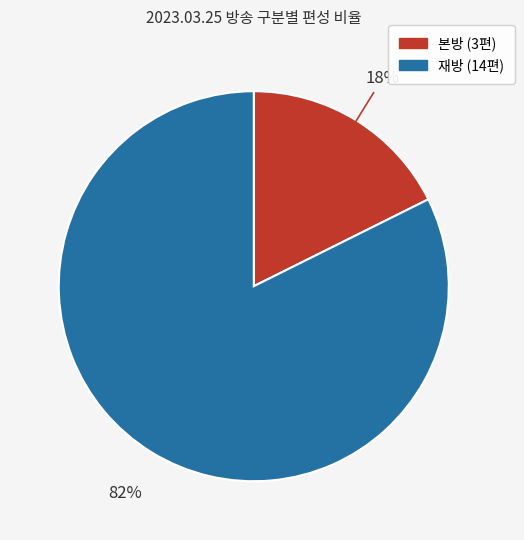

Does any single category account for the majority?

Yes